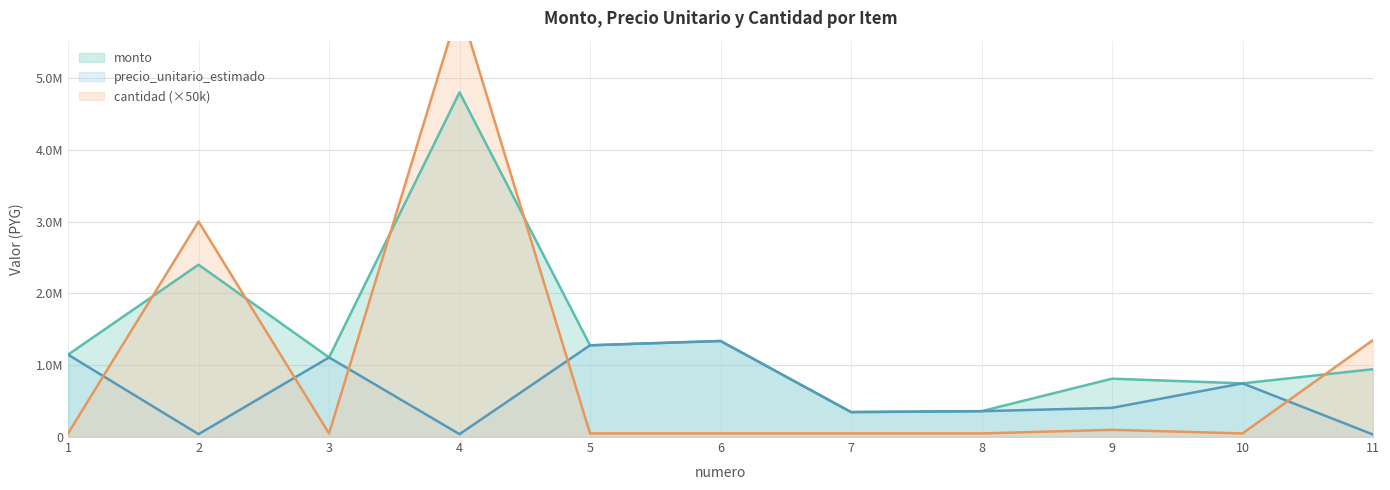

Reading left to right, transcribe all the data shown in this chart.

monto: 1147500	2400000	1108625	4800000	1277500	1337500	347500	360000	812500	747500	945000
precio_unitario_estimado: 1147500	40000	1108625	40000	1277500	1337500	347500	360000	406250	747500	35000
cantidad: 50000	3000000	50000	6000000	50000	50000	50000	50000	100000	50000	1350000